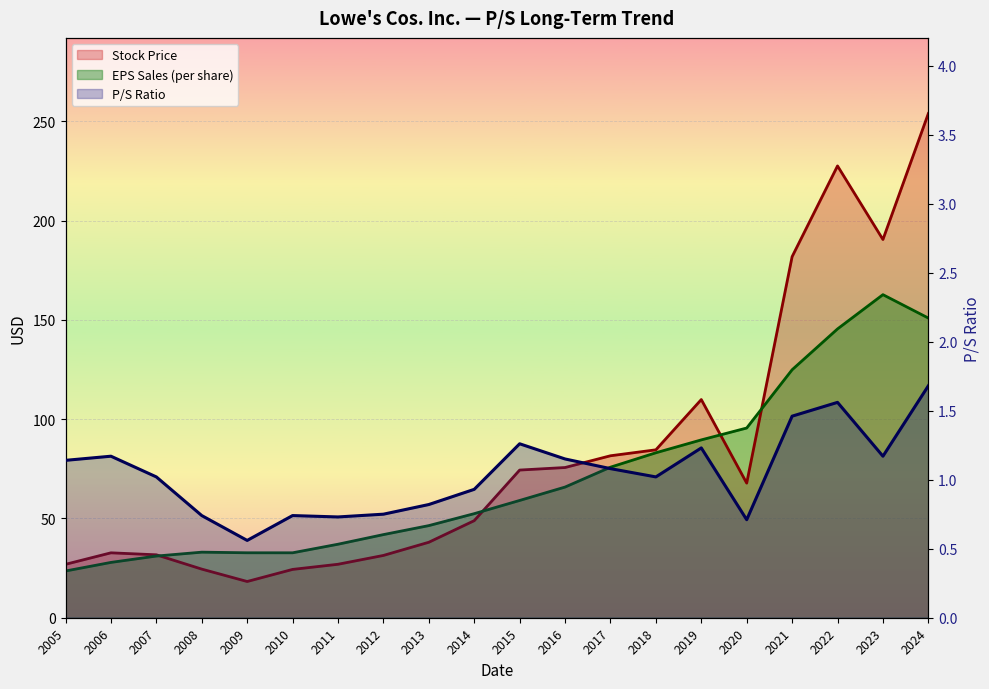

At how many categories does at least one series exceed 242?

1